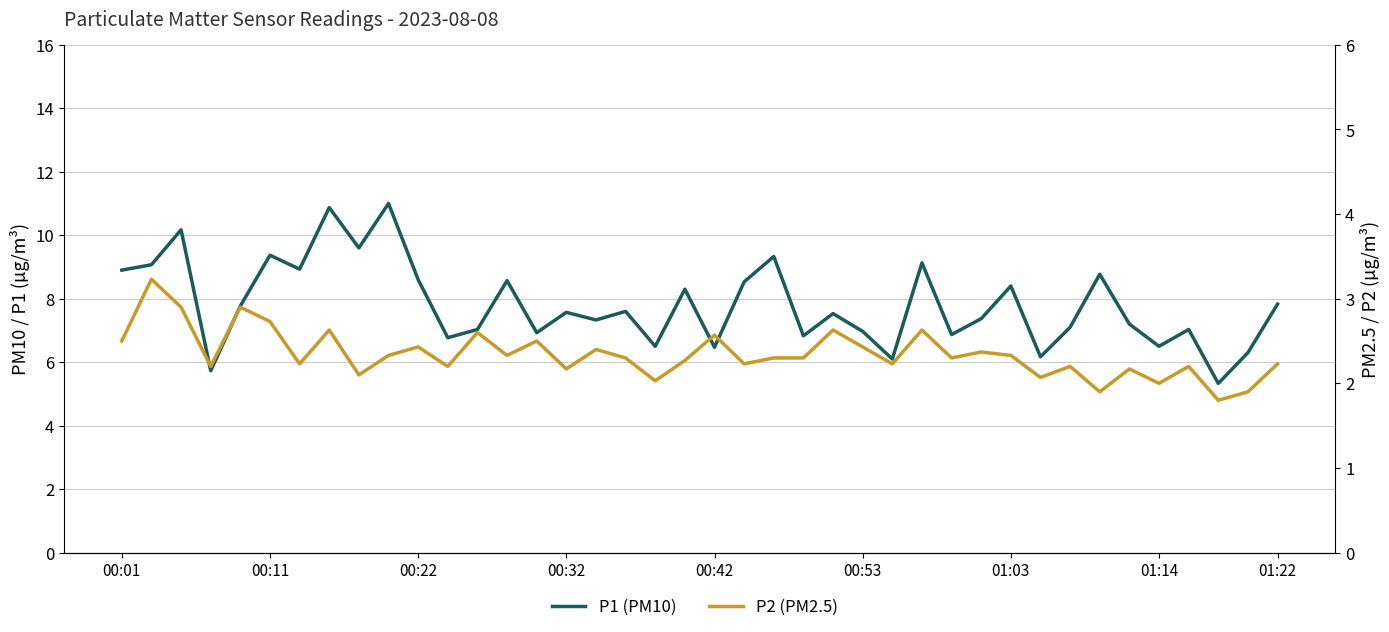

What is the greatest value displayed?

11.0